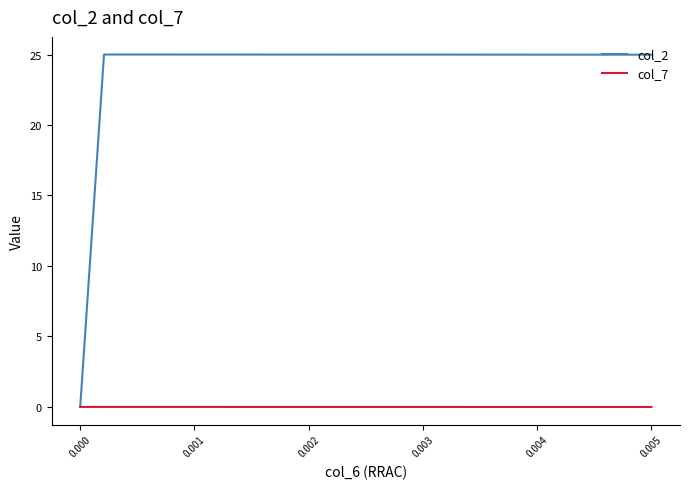

How many lines are shown in the chart?

2